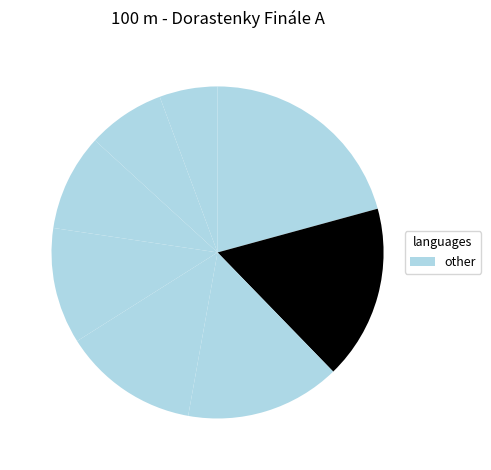

How many slices are in this pie chart?

8